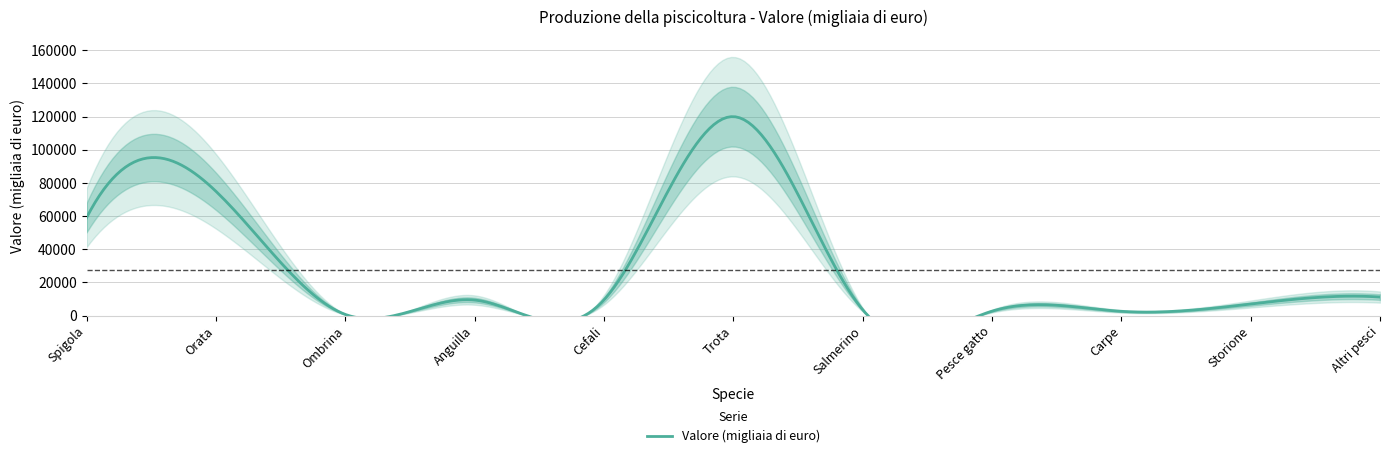

Does the chart have visible grid lines?

Yes